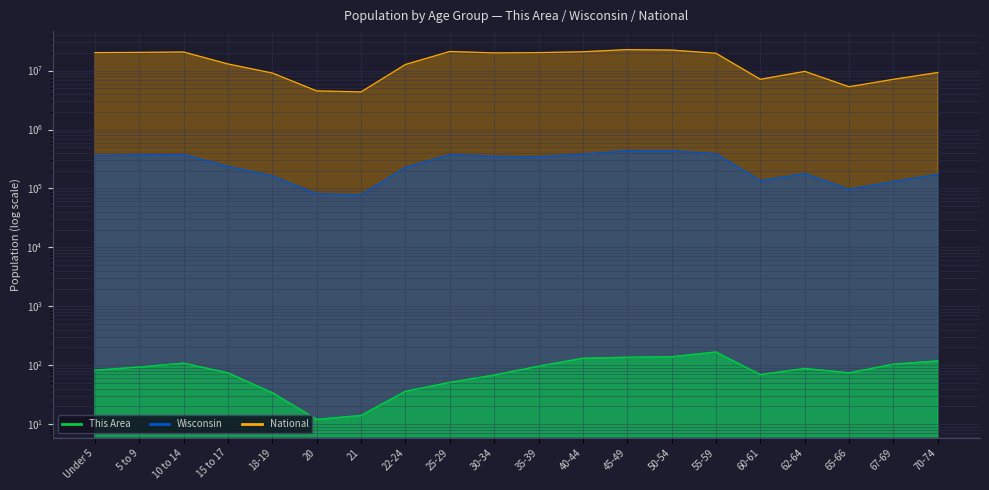

The value of National at 5 to 9 is 10938011. True or false?

False